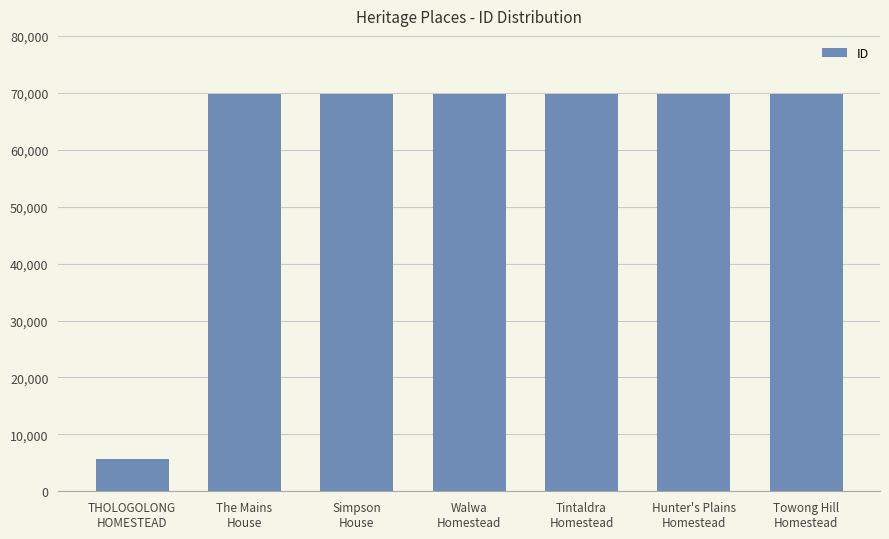

What is the smallest value displayed?

5629